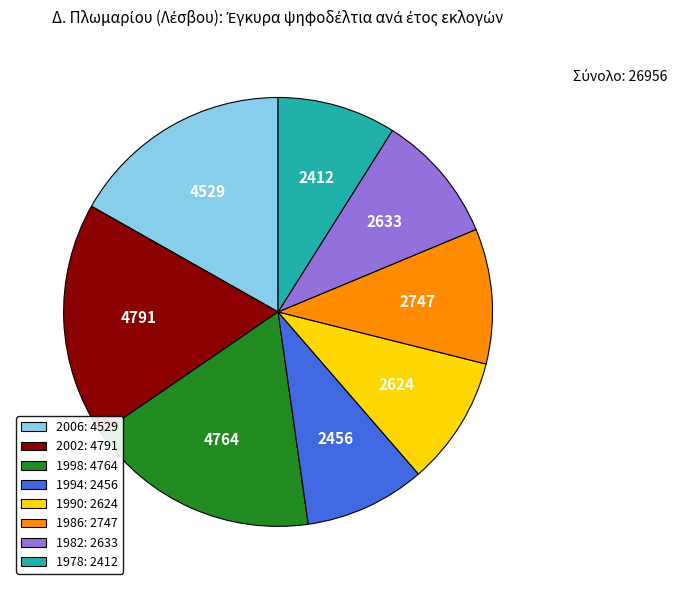

Does 2006: 4529 represent more than half of the total?

No